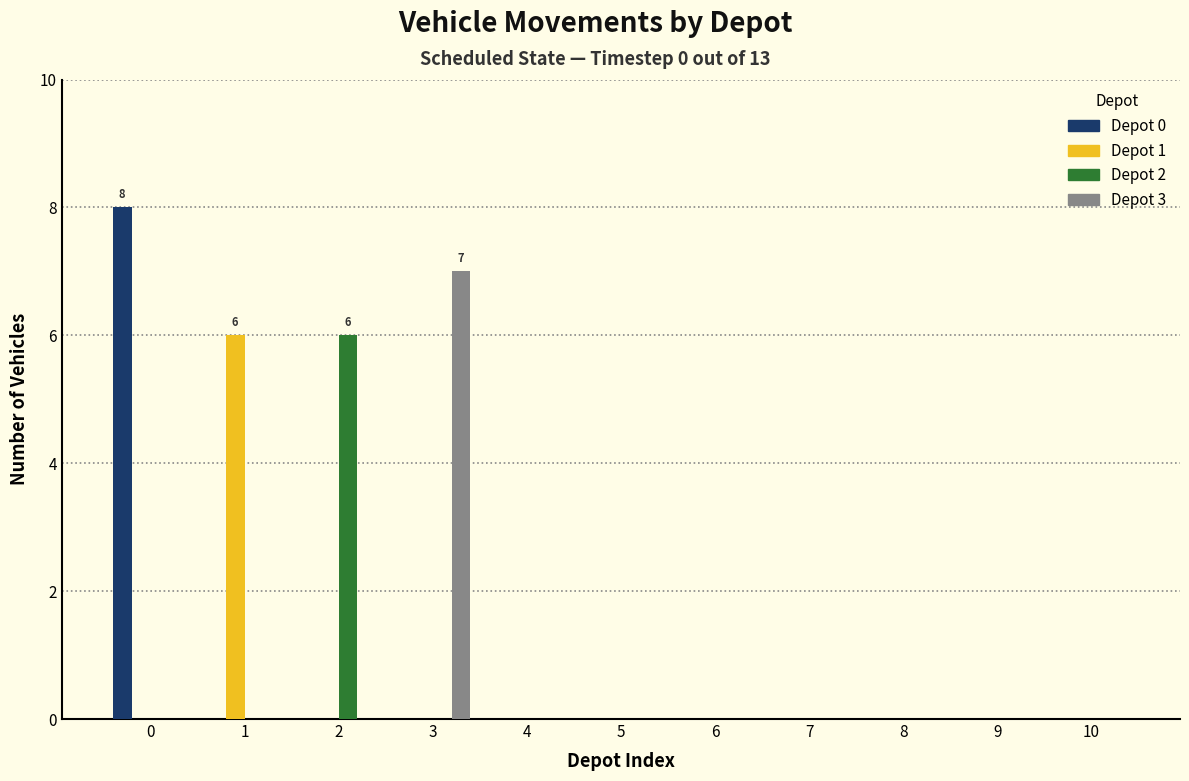

What is the highest value of the Depot 3 series?

7